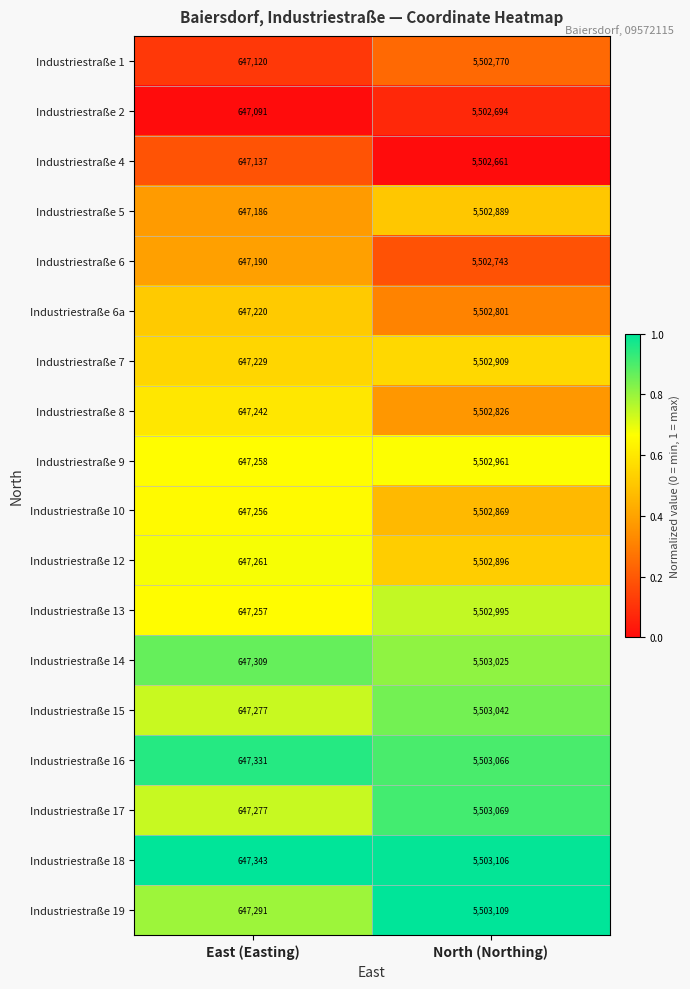

At which category is the sum across all series the highest?

North (Northing)